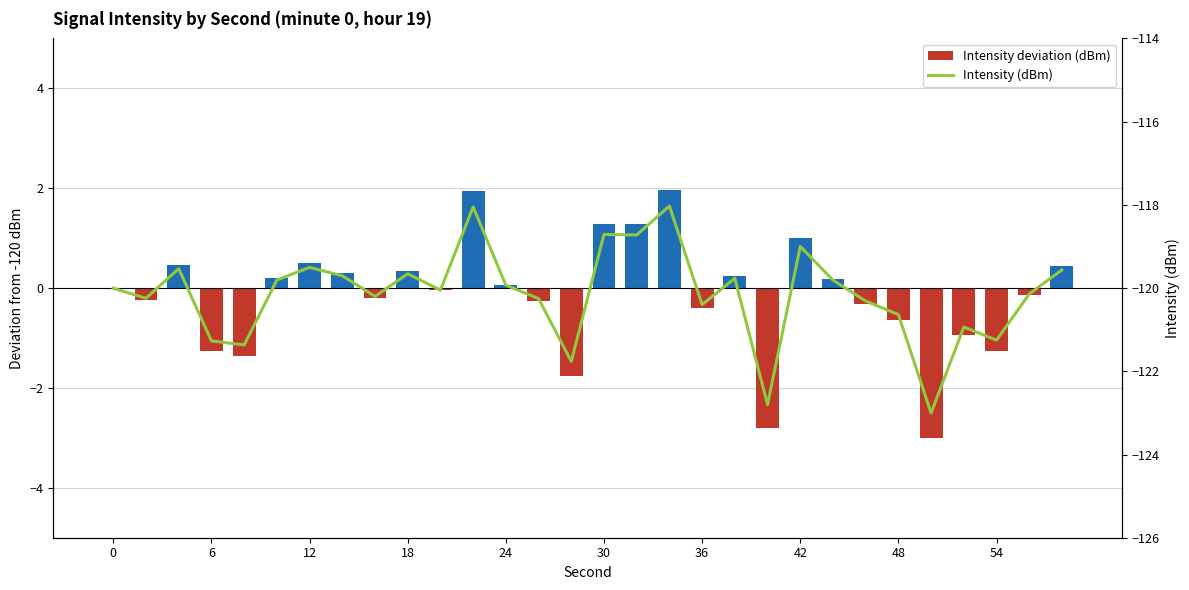

Count the number of data series in this chart.

2